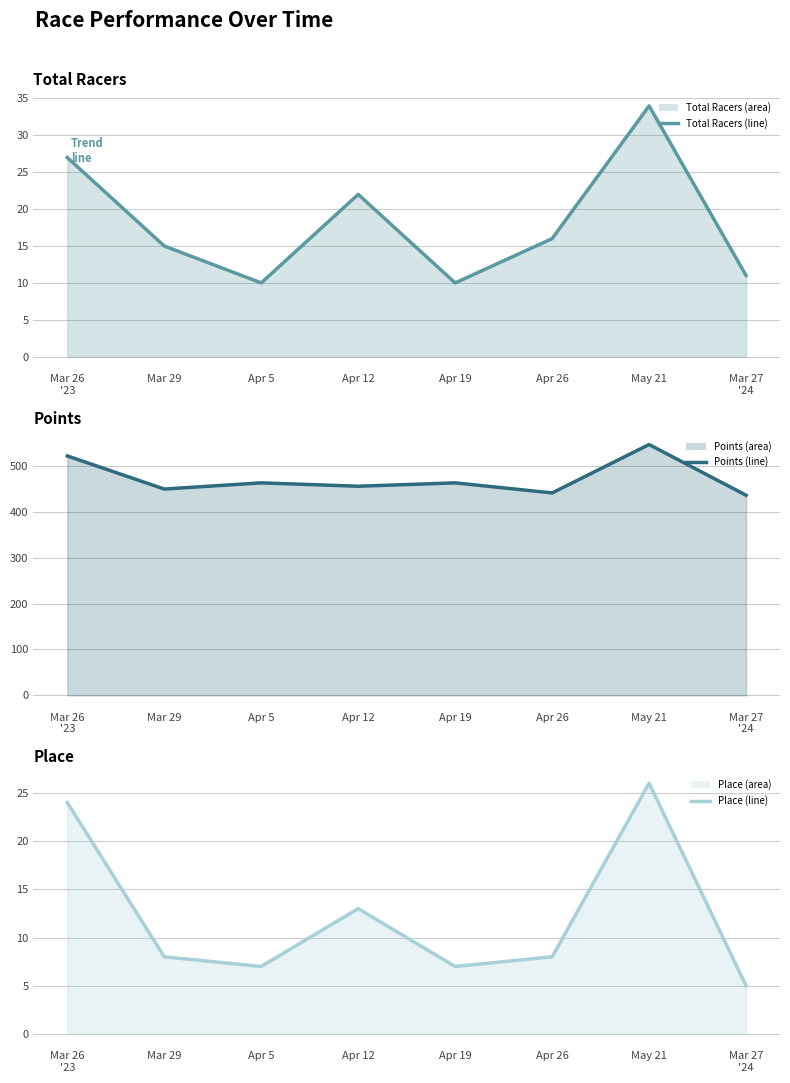

Is the value of Total Racers (trend) at Apr 5 greater than the value of Points (trend) at Apr 26?

No